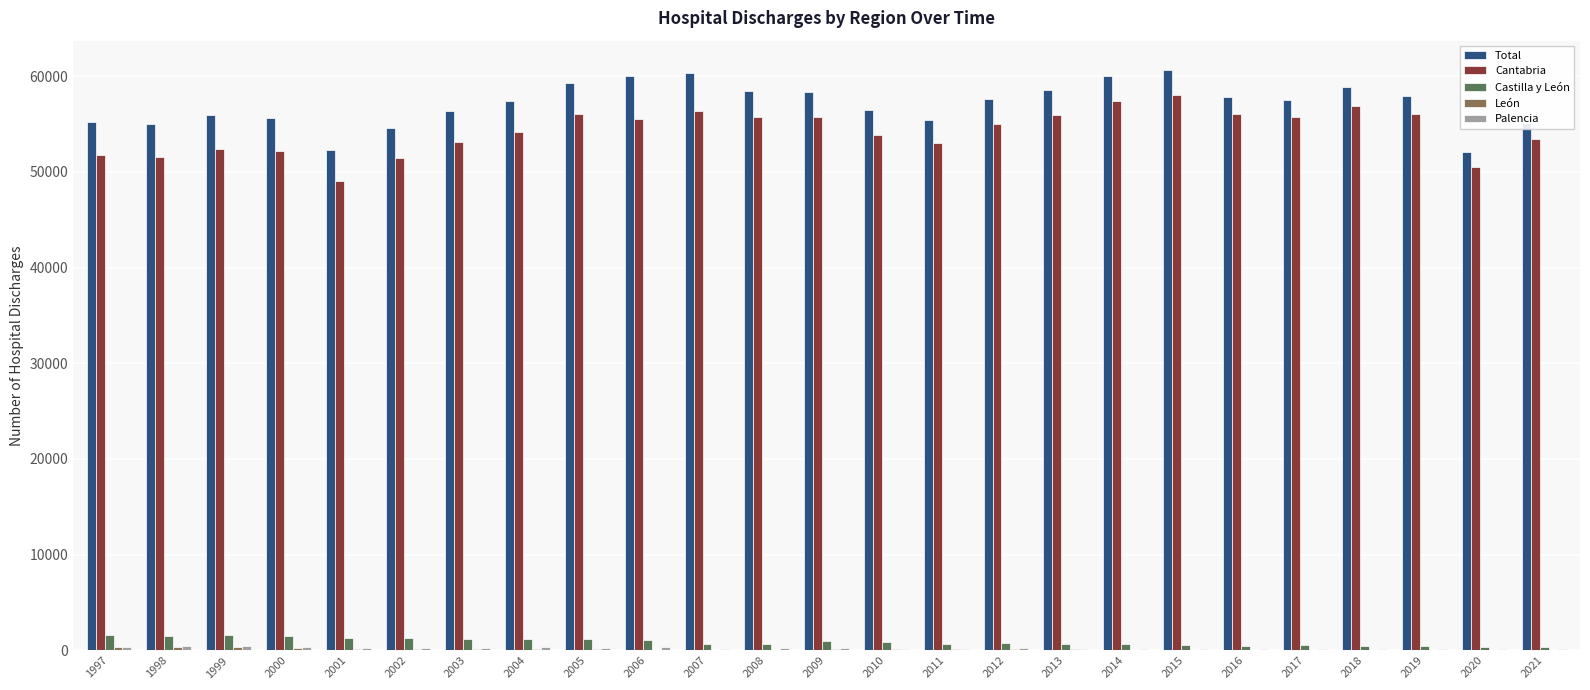

Read the Total value at 2016, to the nearest 100.

57800